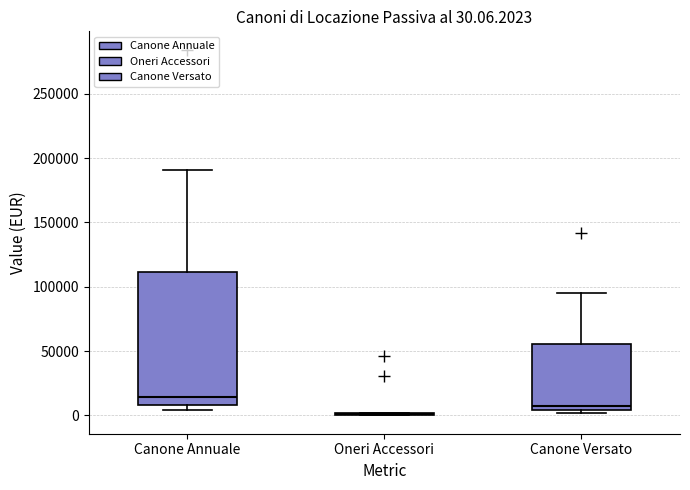

Comparing the boxes themselves (not the whiskers), which one is the tallest?

Canone Annuale